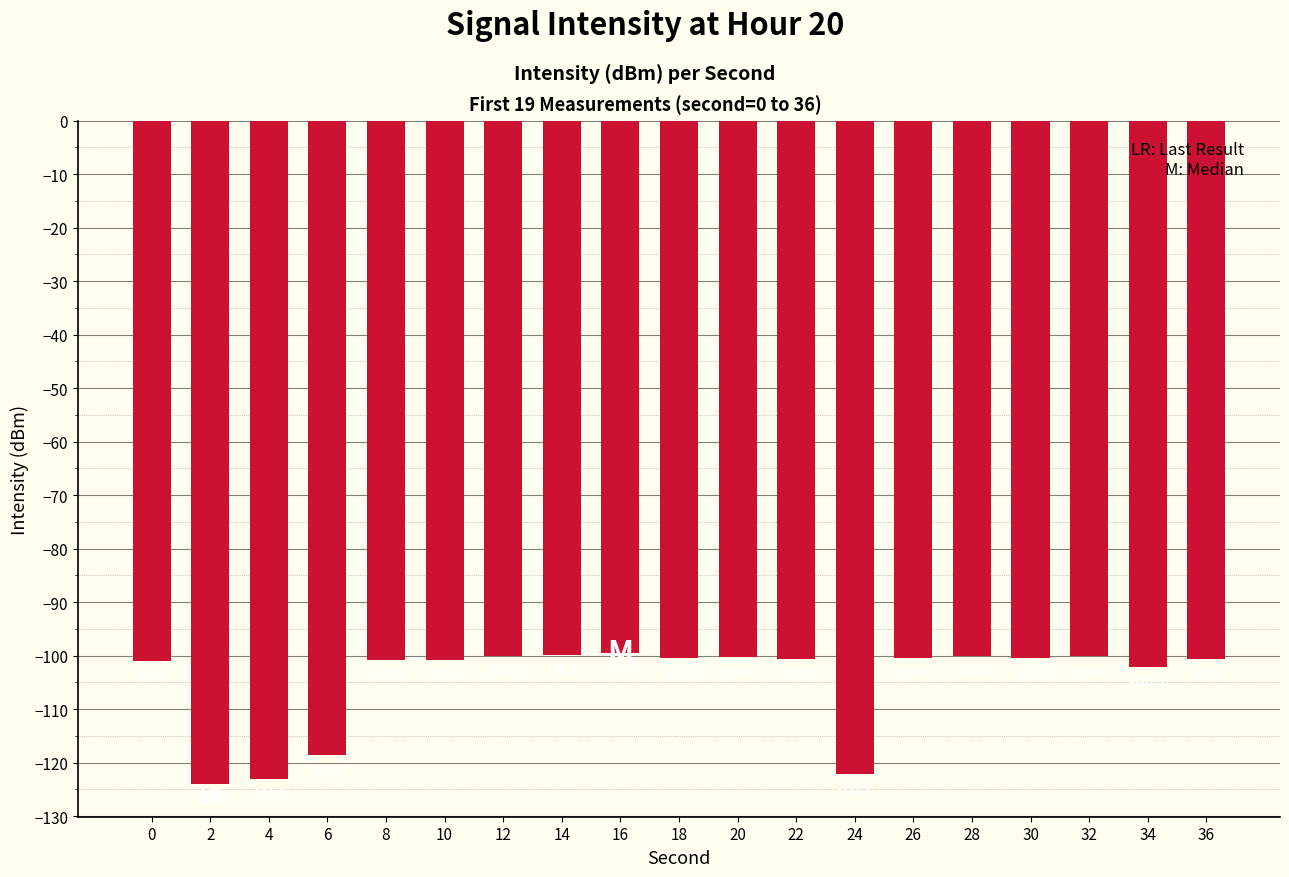

Reading left to right, list all the values displayed in this chart.

-101.0	-123.9	-123.1	-118.6	-100.8	-100.8	-100.1	-99.9	-99.5	-100.5	-100.2	-100.7	-122.2	-100.5	-100.1	-100.5	-100.2	-102.2	-100.6